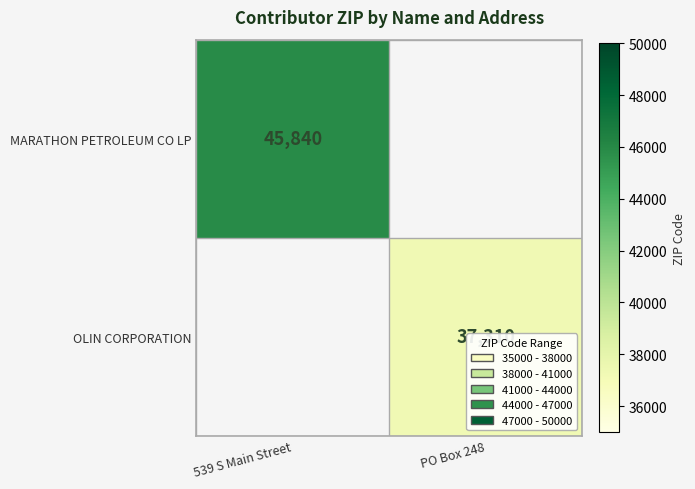

Is the value of OLIN CORPORATION at PO Box 248 greater than the value of MARATHON PETROLEUM CO LP at 539 S Main Street?

No